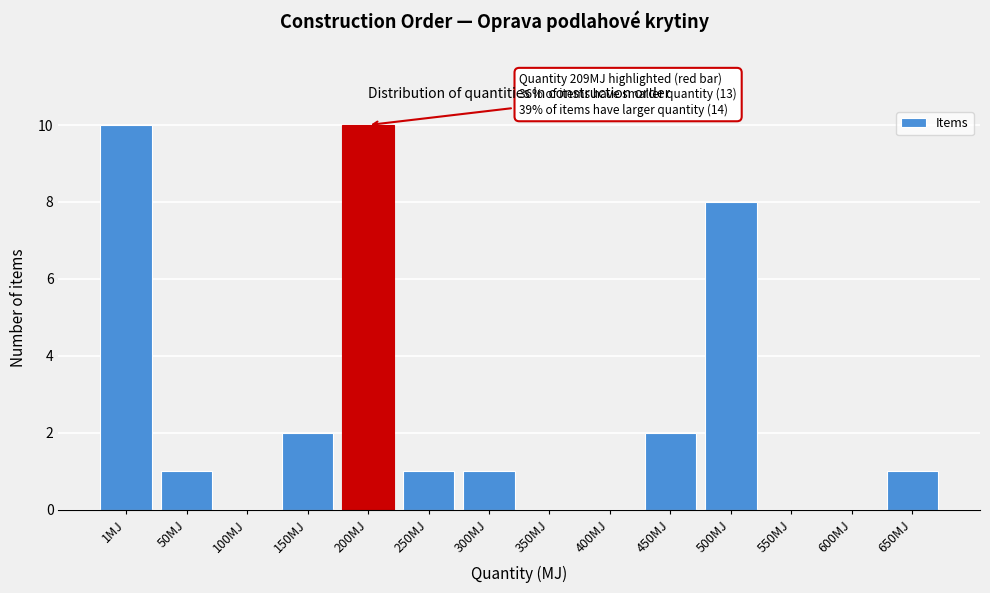

Reading right to left, list all the values displayed in this chart.

650MJ=1	600MJ=0	550MJ=0	500MJ=8	450MJ=2	400MJ=0	350MJ=0	300MJ=1	250MJ=1	200MJ=10	150MJ=2	100MJ=0	50MJ=1	1MJ=10